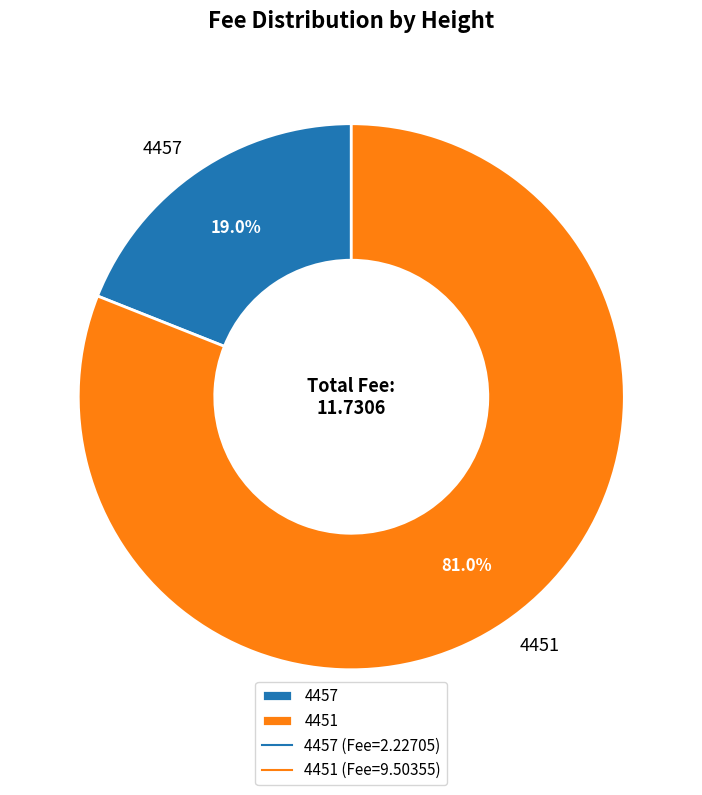

Rank the categories by value from highest to lowest.

4451, 4457